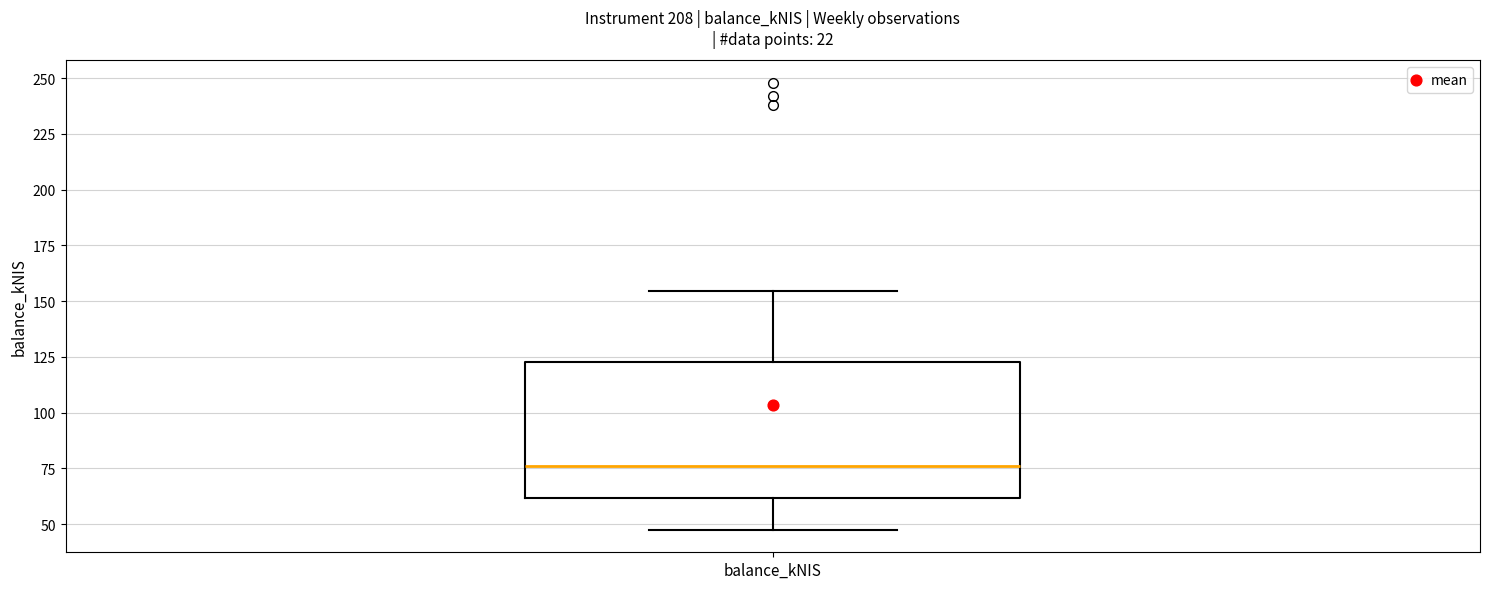

Transcribe this box plot: give where the median line is, the range the box spans, and where the two whiskers end, as read against the y-axis. The values are not printed on the chart, so give them approximately, as read against the axis.

median 75, box 60 to 125, whiskers 45 to 155